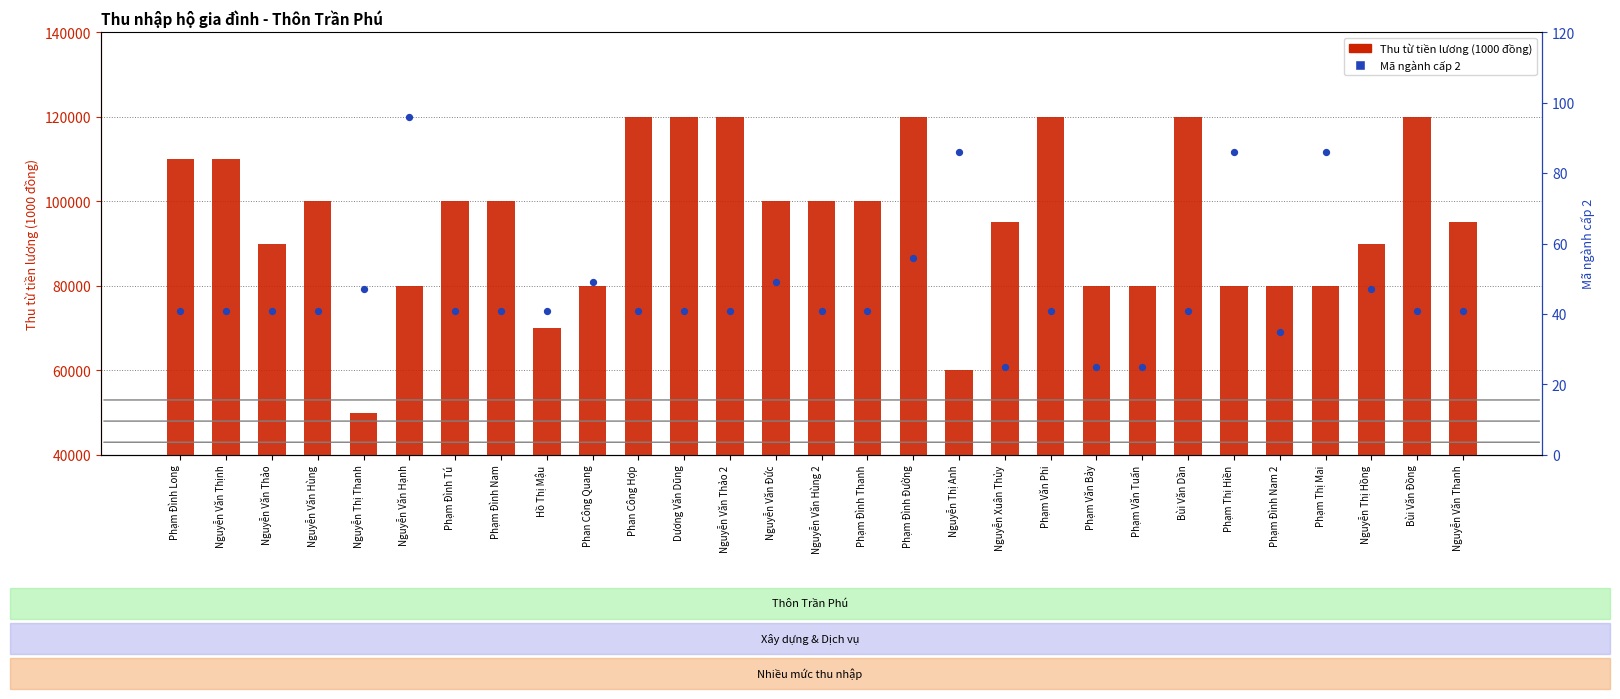

Is the value of Thu từ tiền lương, tiền công at Phan Công Hợp greater than the value of Mã ngành cấp 2 at Nguyễn Văn Thịnh?

Yes